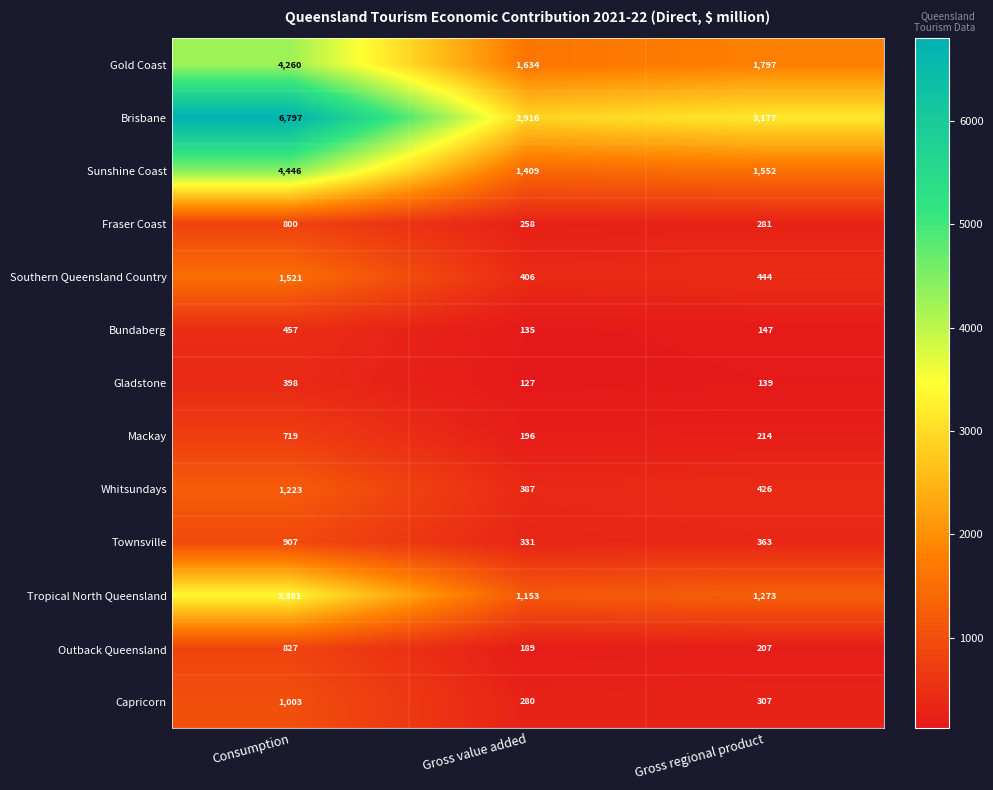

Read the Mackay value at Gross value added.

196